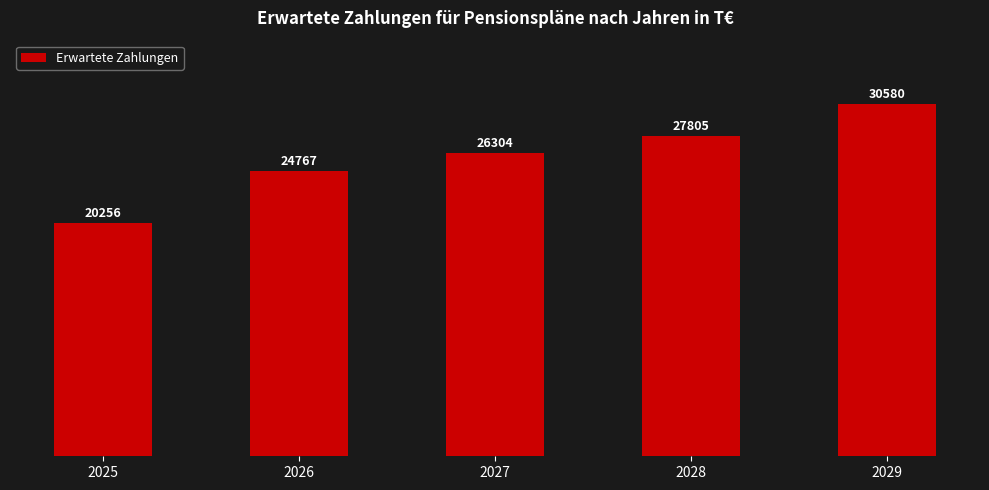

What is the maximum value shown in the chart?

30580